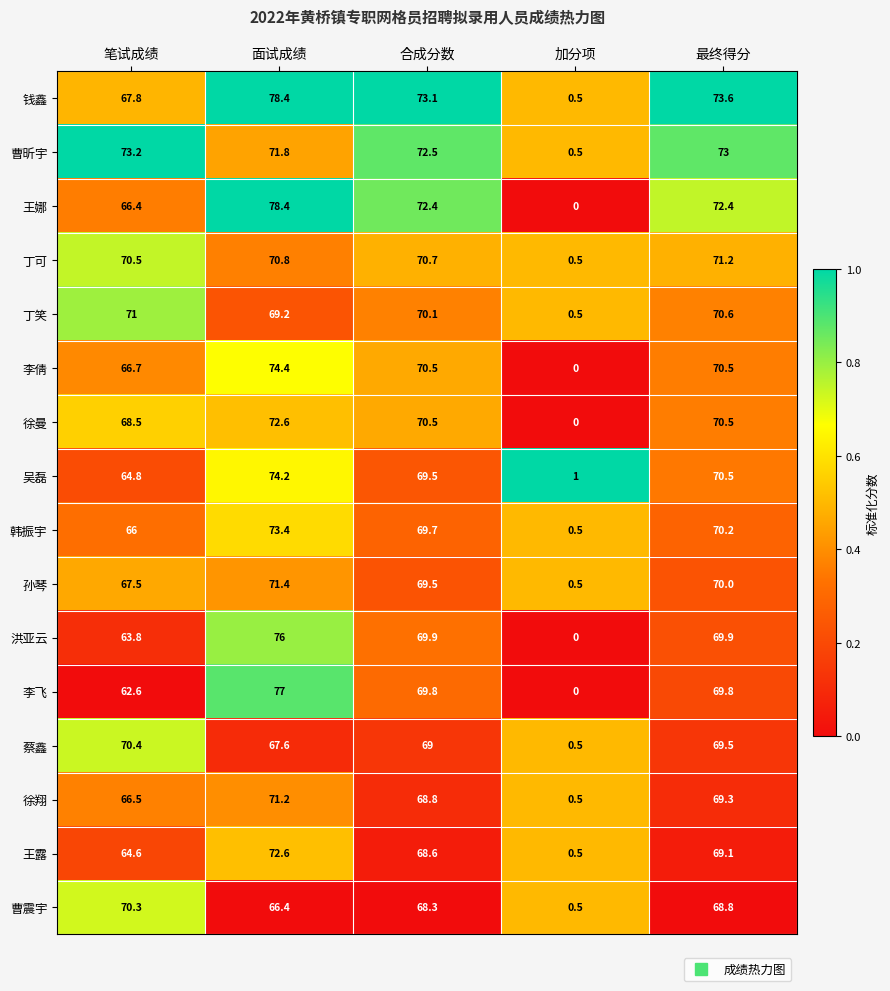

Which series has the widest spread of values?

王娜